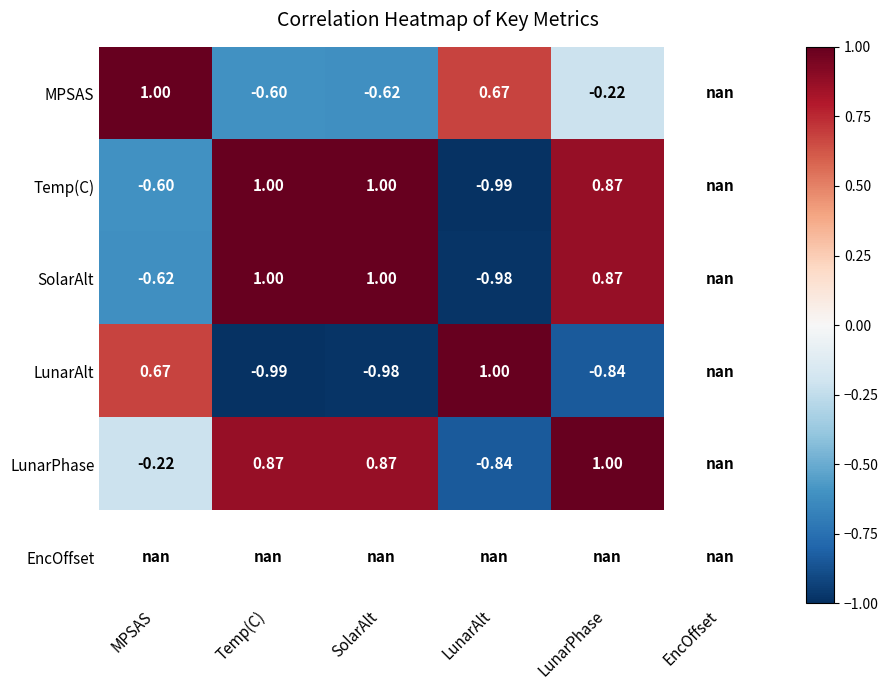

Is the value of LunarAlt at Temp(C) greater than the value of MPSAS at MPSAS?

No